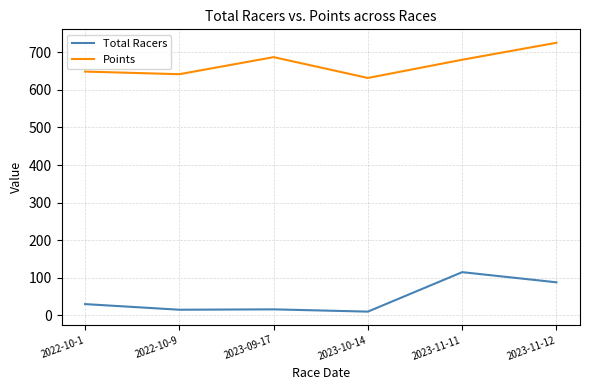

What is the difference between the second highest and second lowest values in the Points series?

45.4